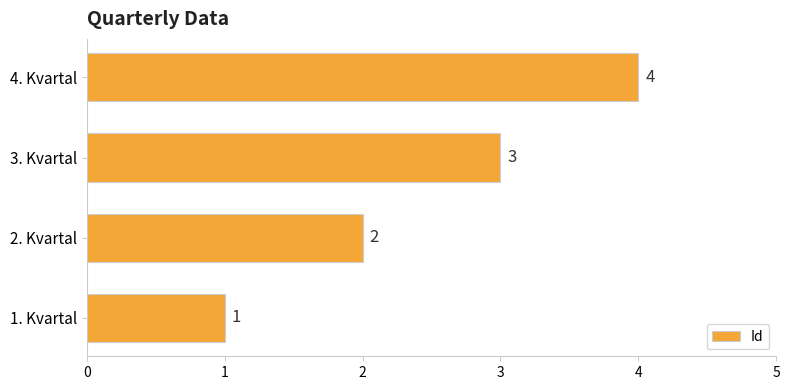

What is the difference between the maximum and minimum values?

3